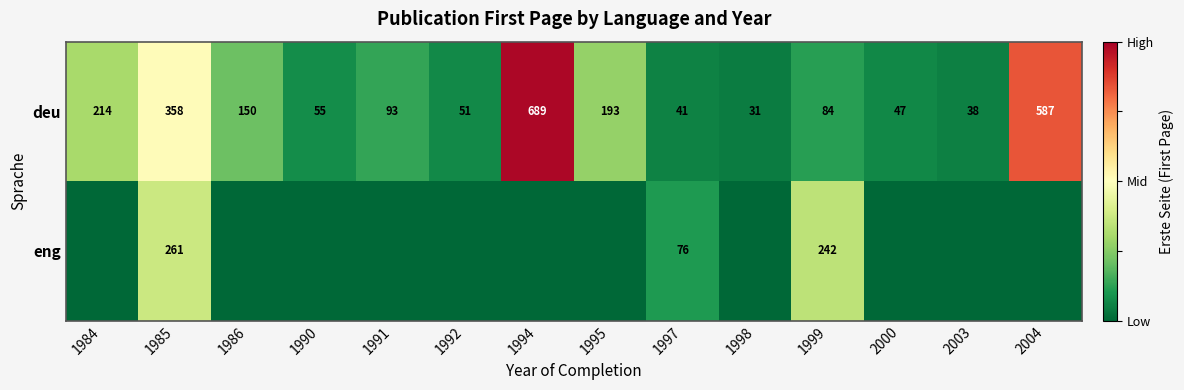

What is the maximum value for deu?

689